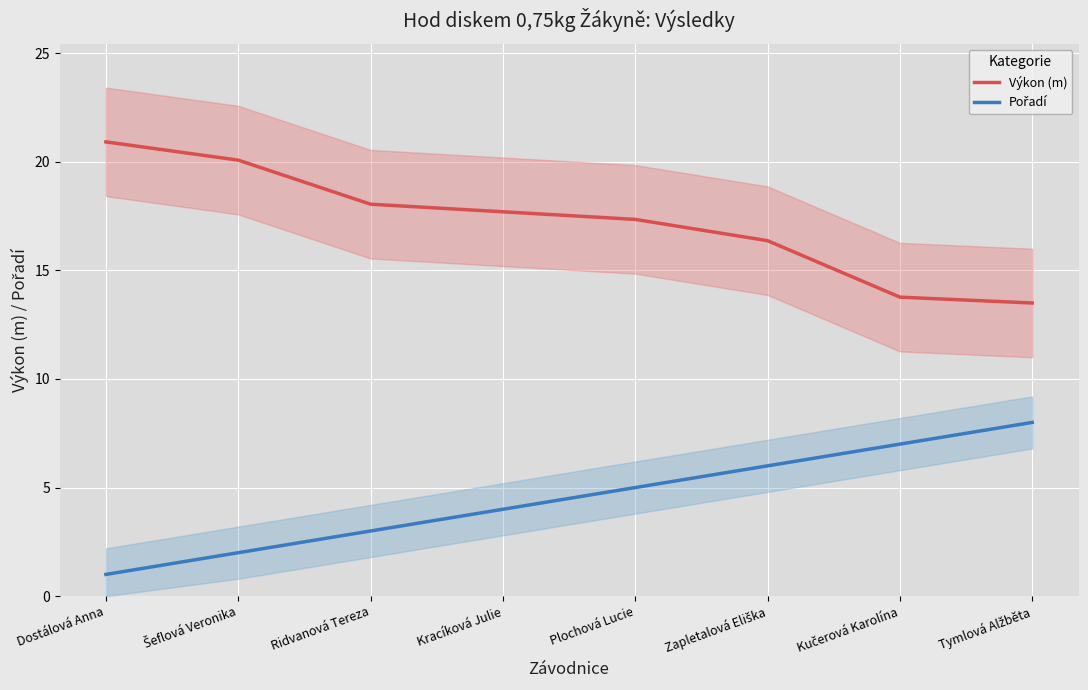

True or false: Výkon (m) and Pořadí intersect in this chart.

False